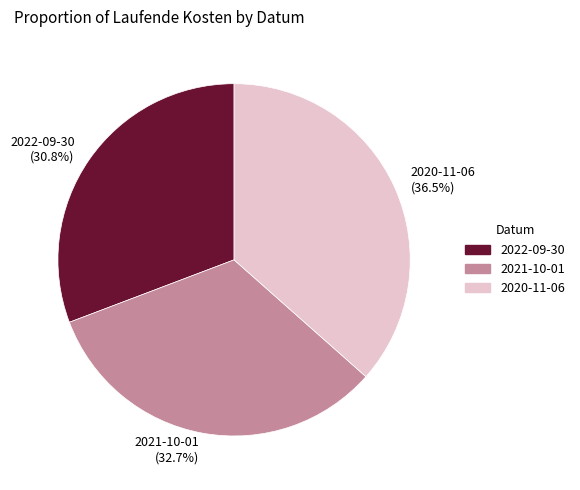

Is it true that 2022-09-30 is 31% of the pie?

True